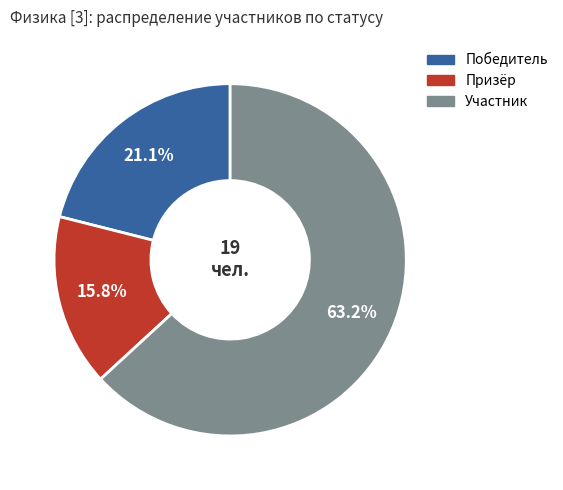

True or false: Участник accounts for 63% of the total.

True